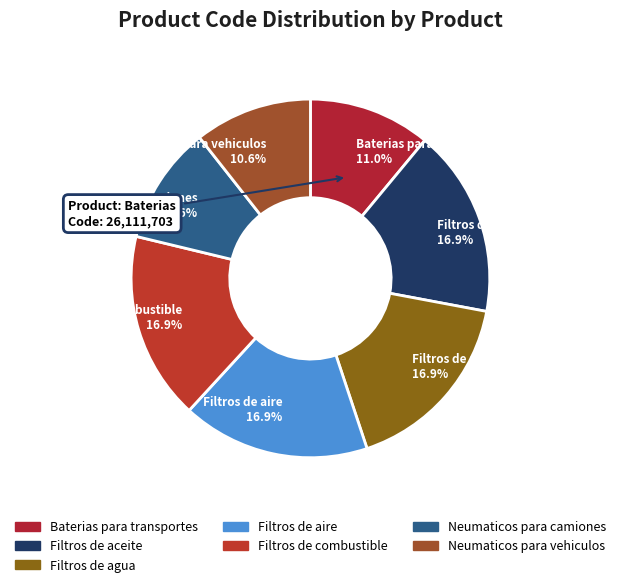

Count the number of slices in the pie.

7